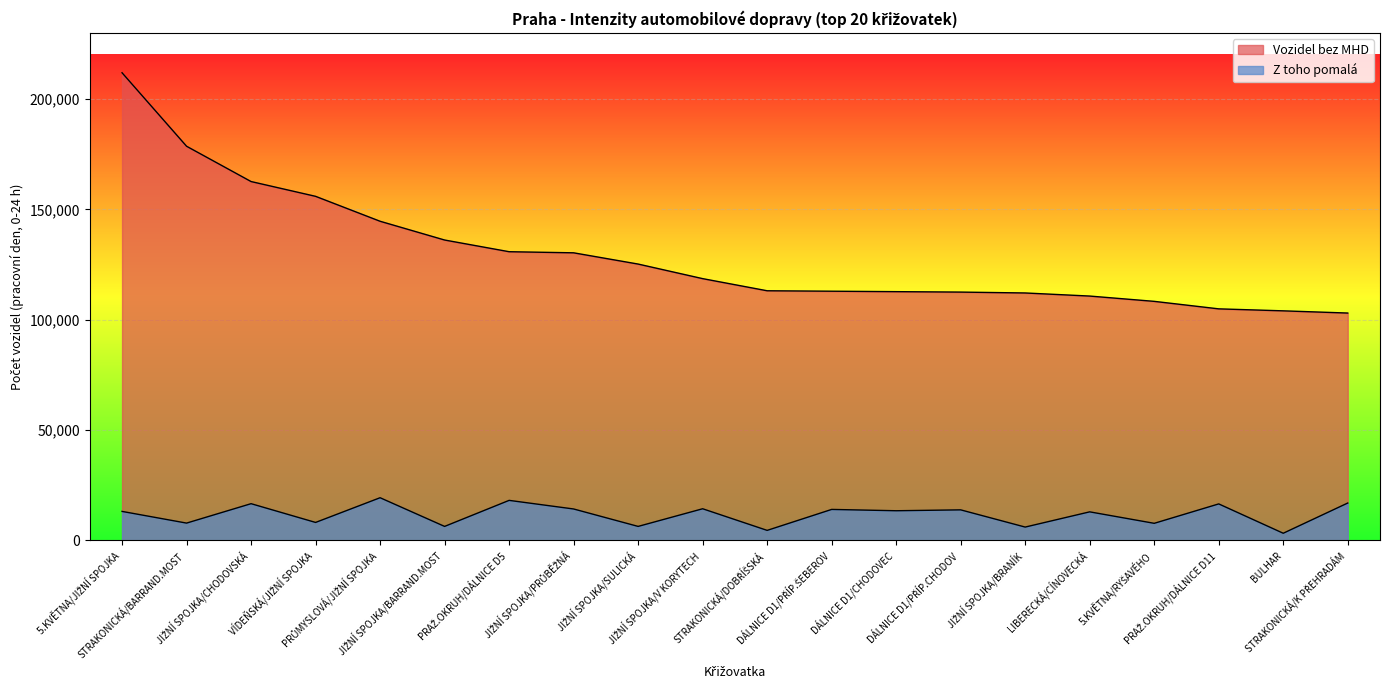

How many lines are shown in the chart?

2